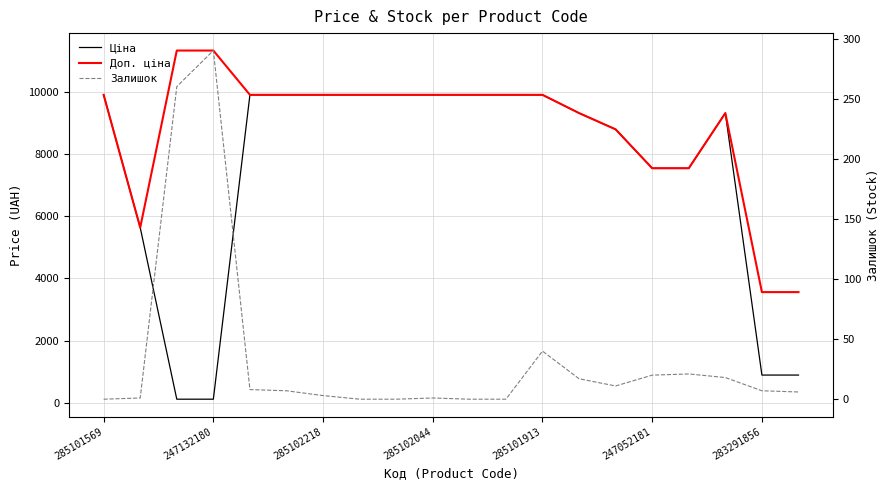

At how many categories does at least one series exceed 2873?

20